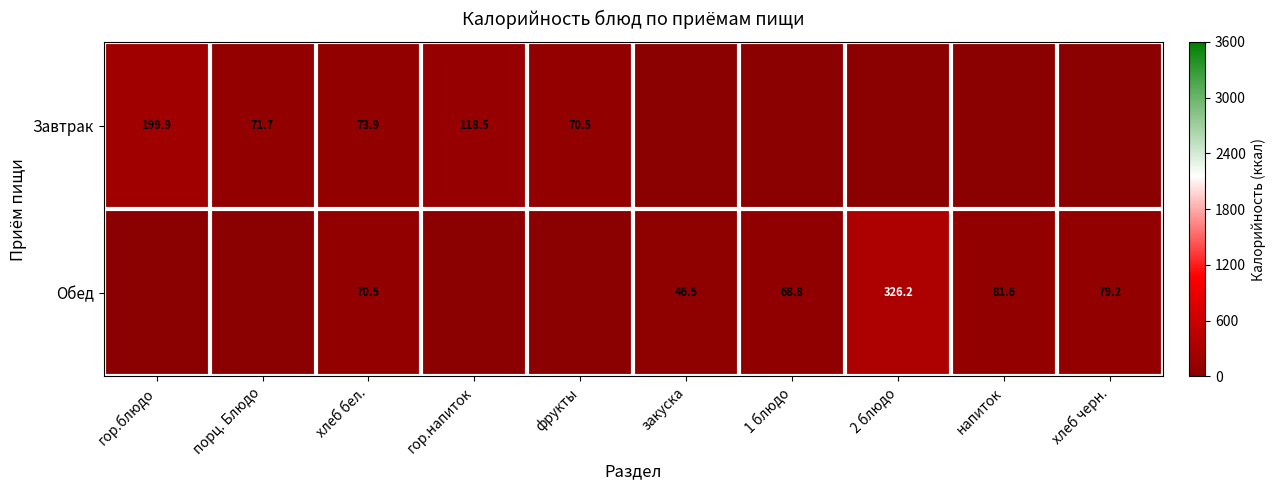

Is it true that Завтрак equals 118.5 at гор.напиток?

True